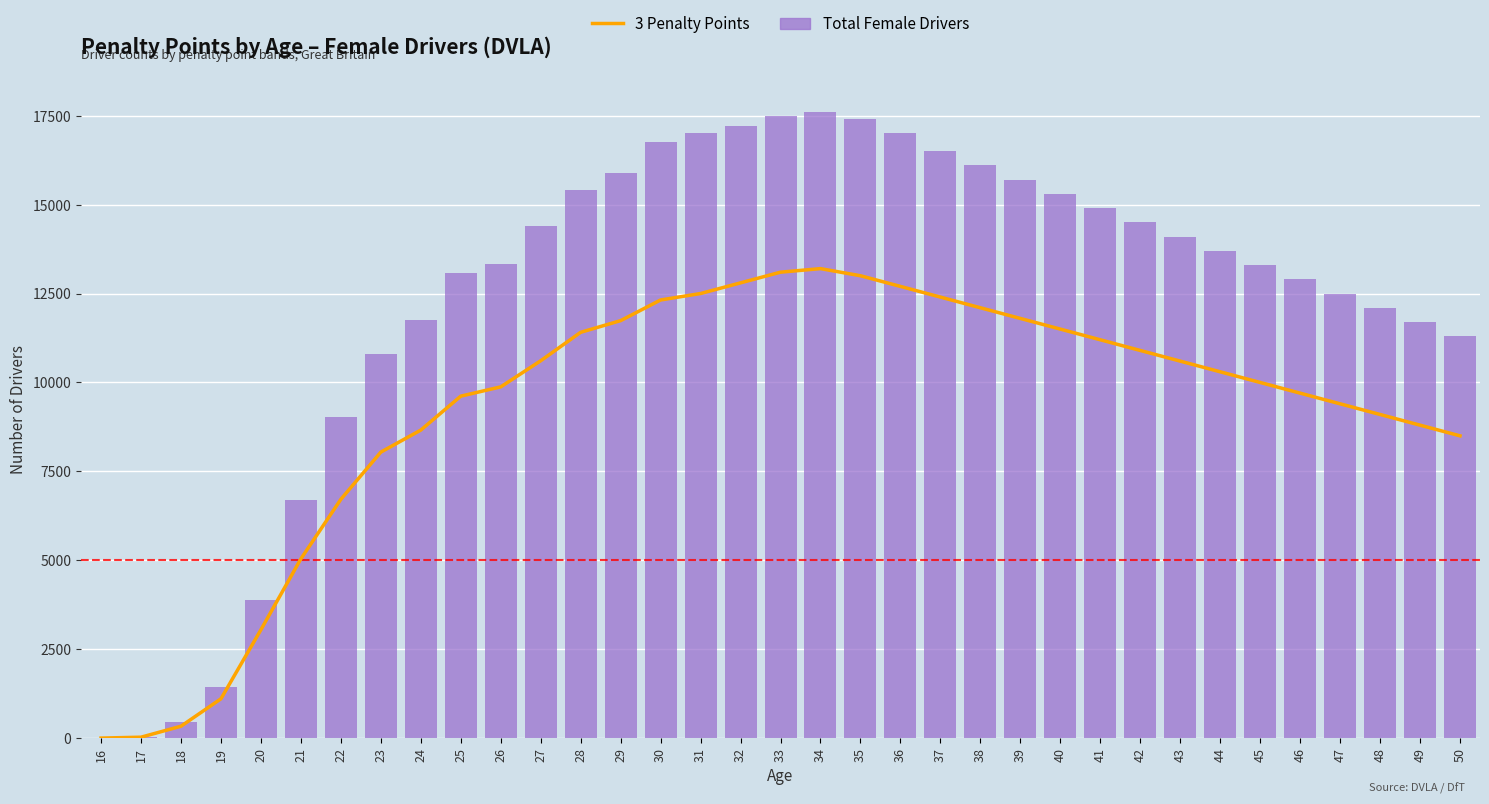

Which series has the largest range (max minus min)?

Total Female Drivers